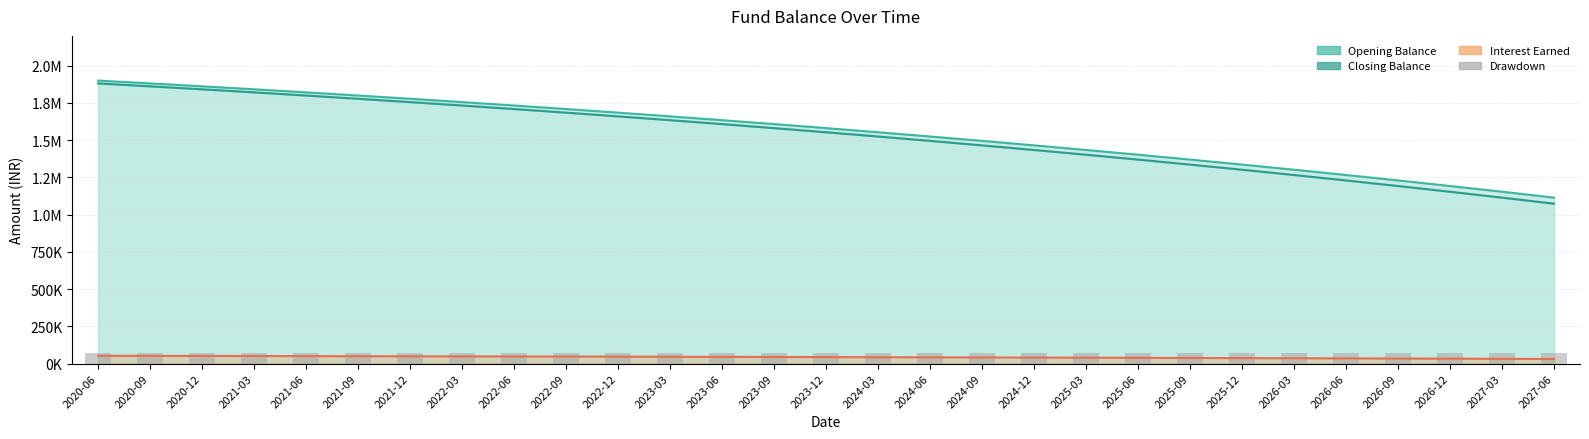

What is the maximum value for Closing Balance?

1881000.0